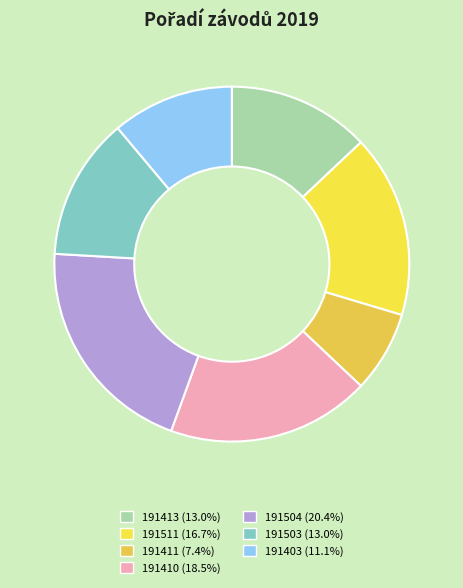

Count the number of slices in the pie.

7